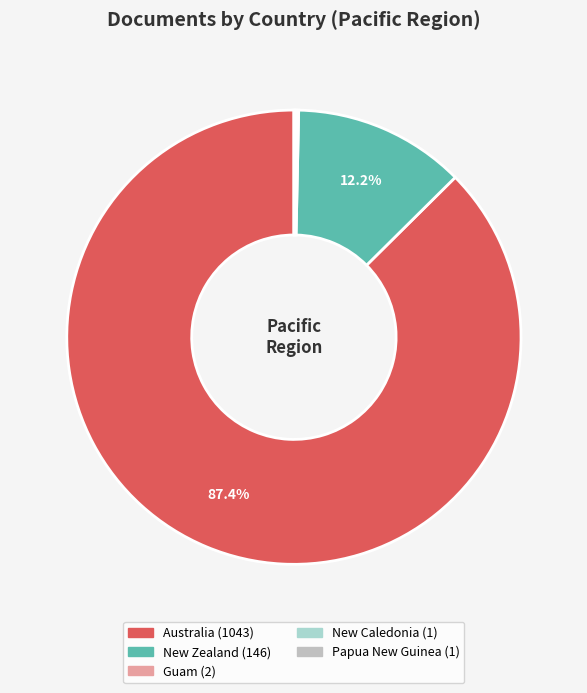

What is the change in value from New Zealand to Papua New Guinea?

-145